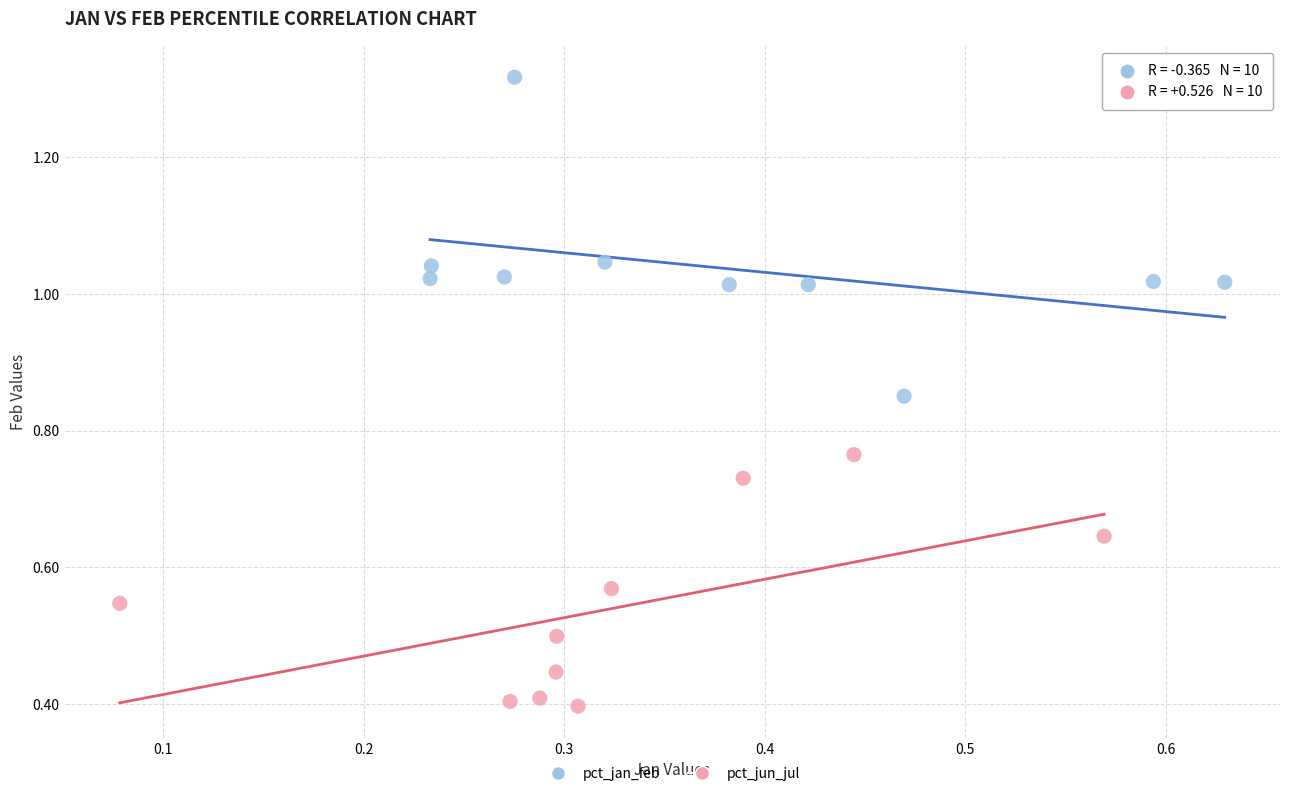

What are all the series names shown in the legend?

pct_jan_feb, pct_jun_jul